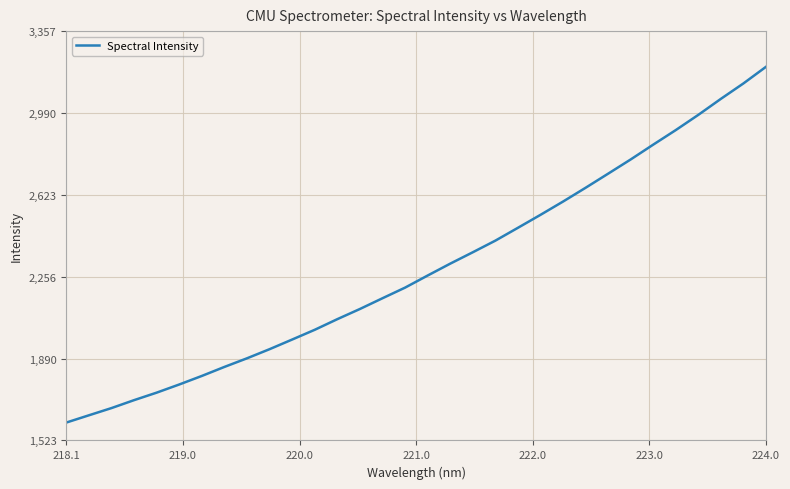

Count the number of values greater than 2262.

16